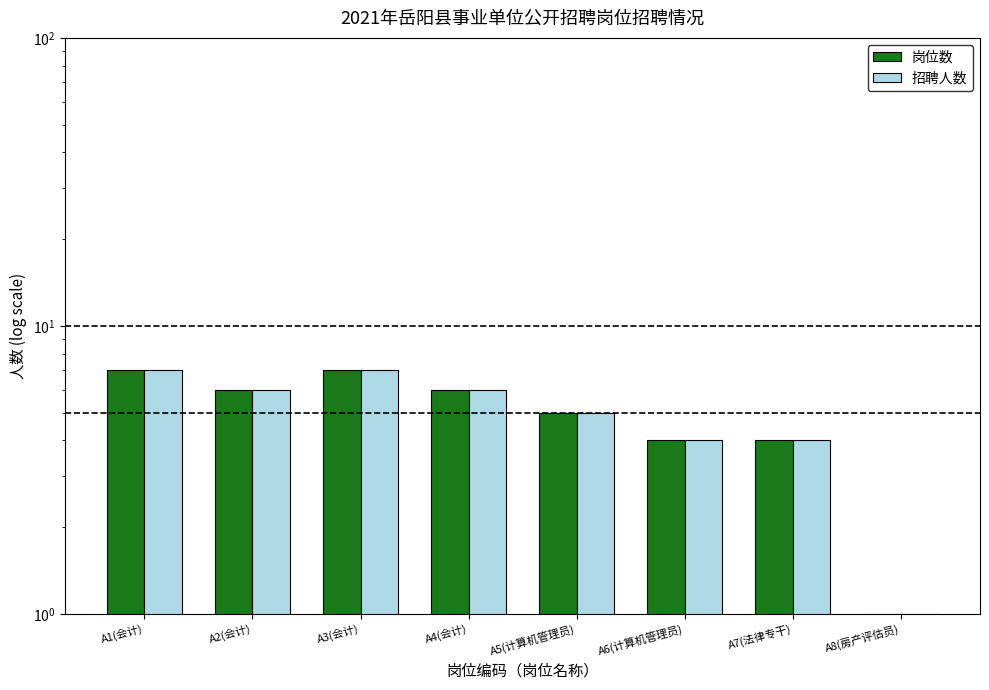

What is the value of the 招聘人数 bar at the 5th from the left?

5